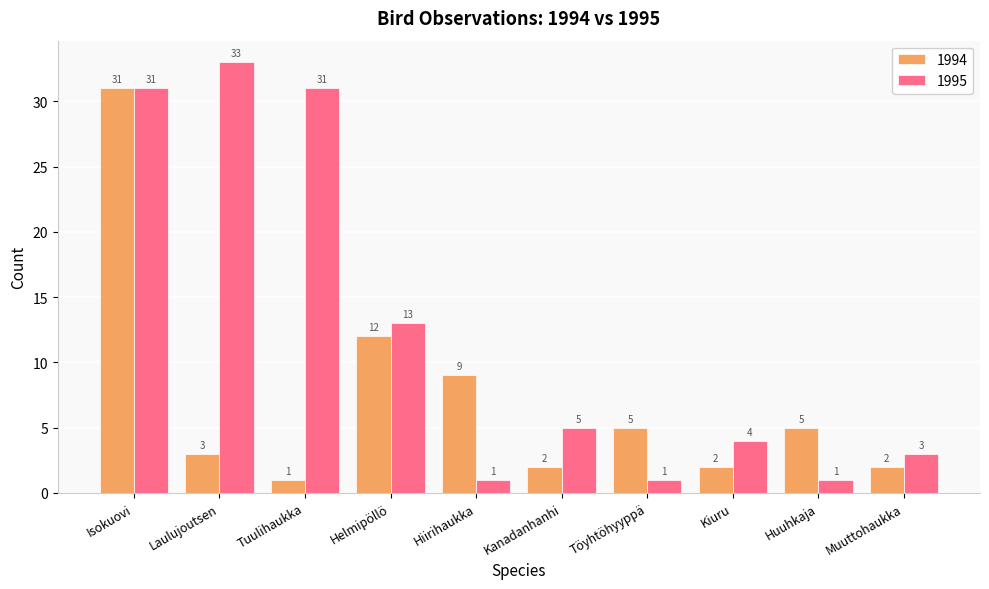

True or false: 1995 has a value of 13 at Helmipöllö.

True